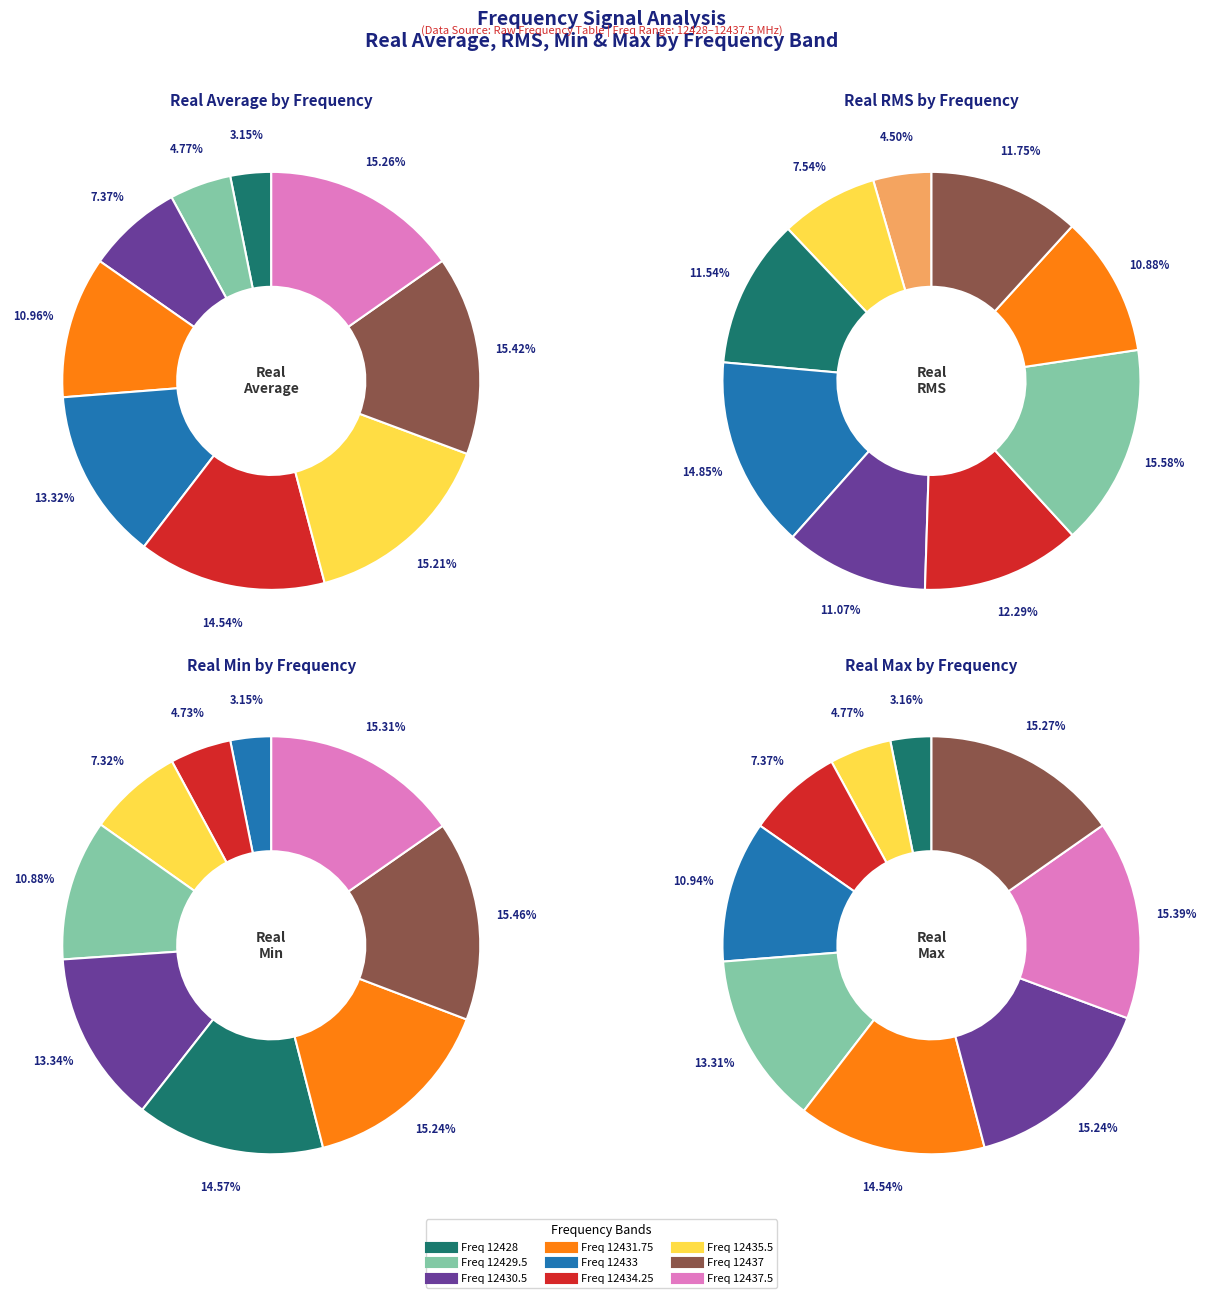

Is 12434.25 the majority of the pie?

No